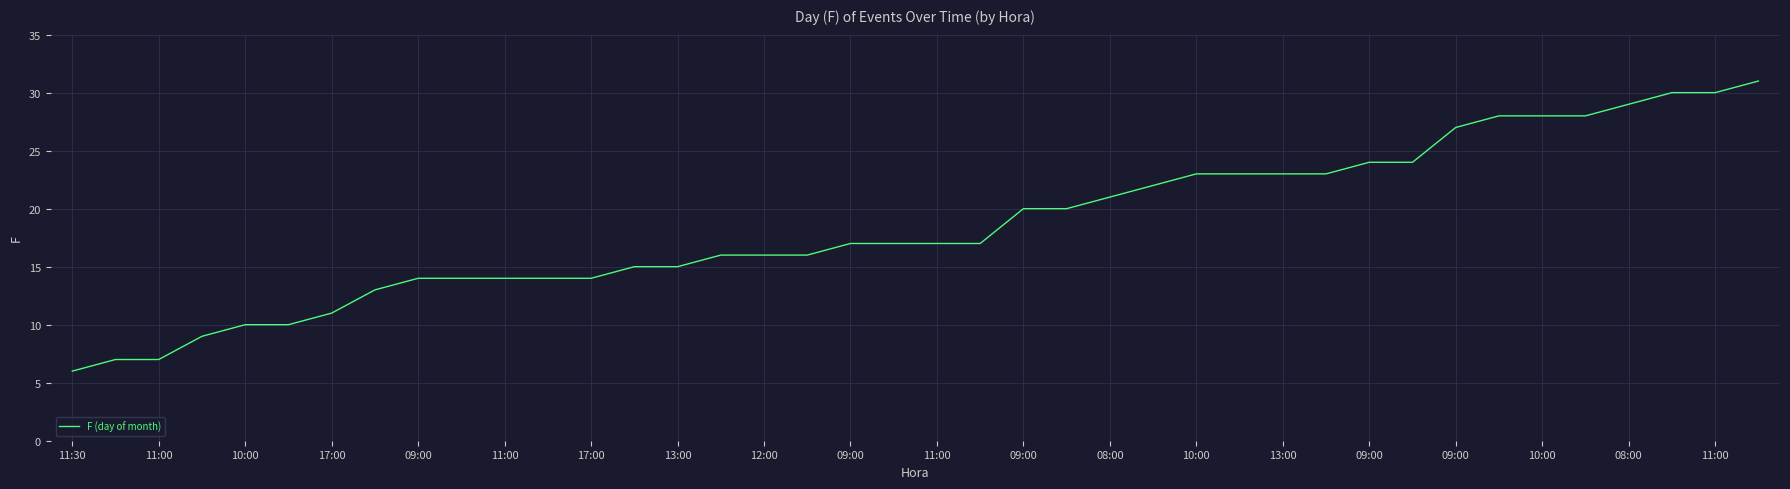

Does the chart display data point markers on the line(s)?

No